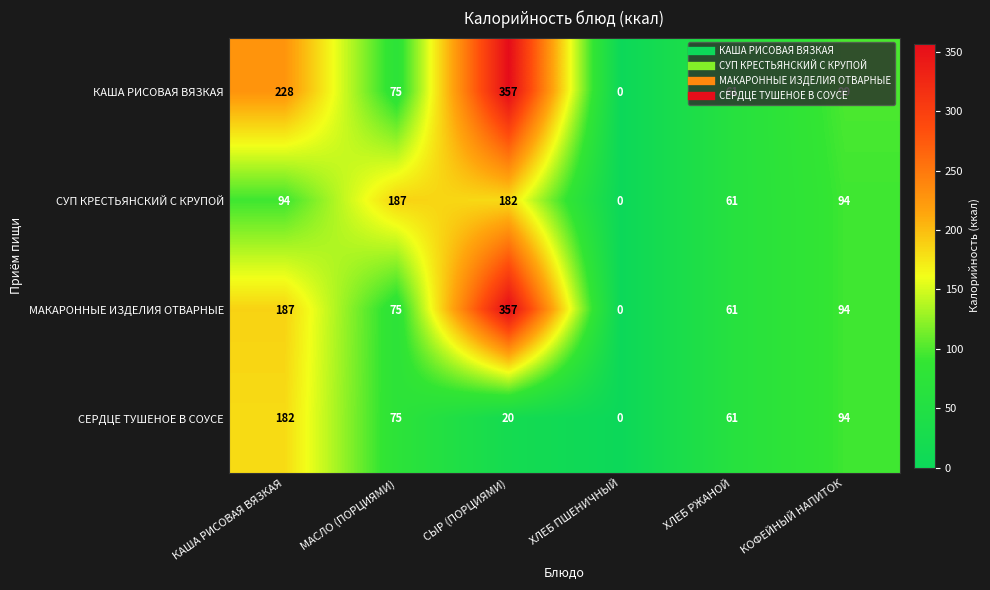

At which label is МАКАРОННЫЕ ИЗДЕЛИЯ ОТВАРНЫЕ closest to 178?

КАША РИСОВАЯ ВЯЗКАЯ